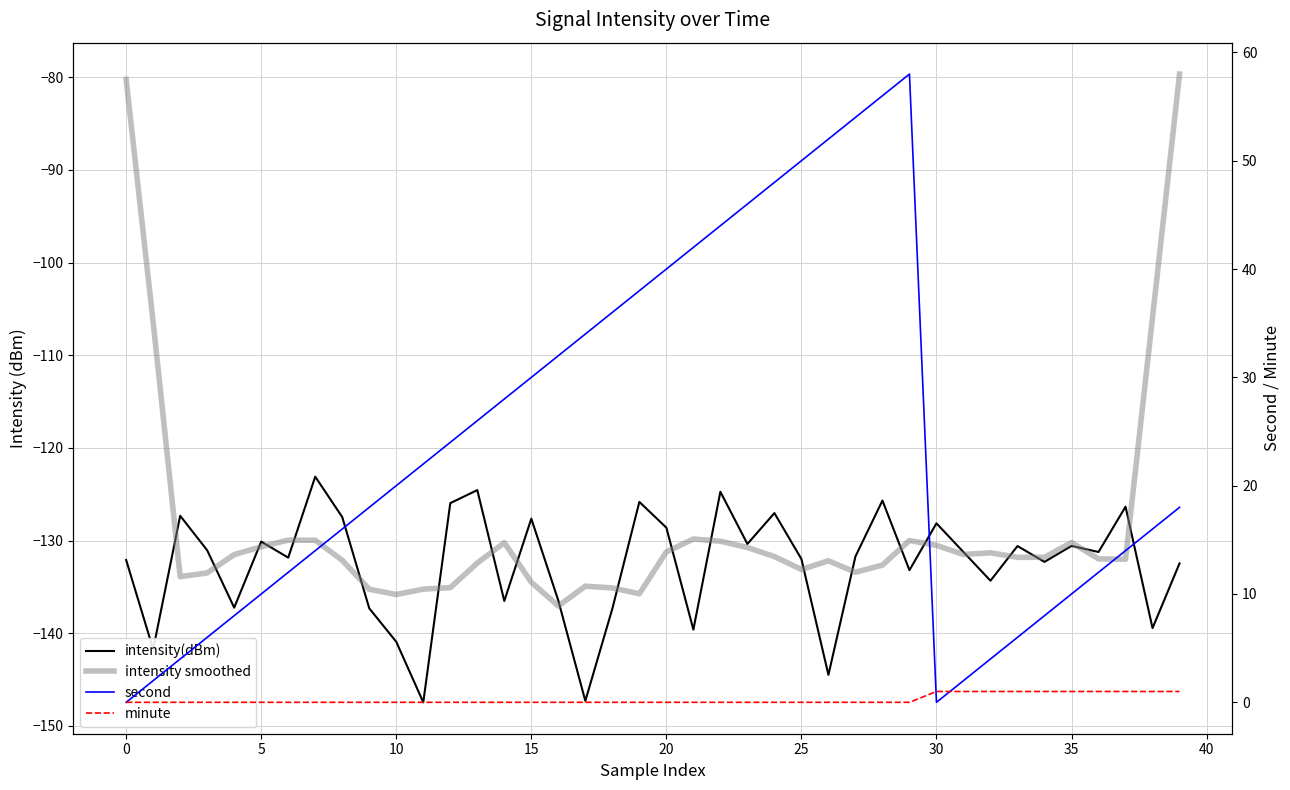

What is the average value of the intensity(dBm) series?

-132.6